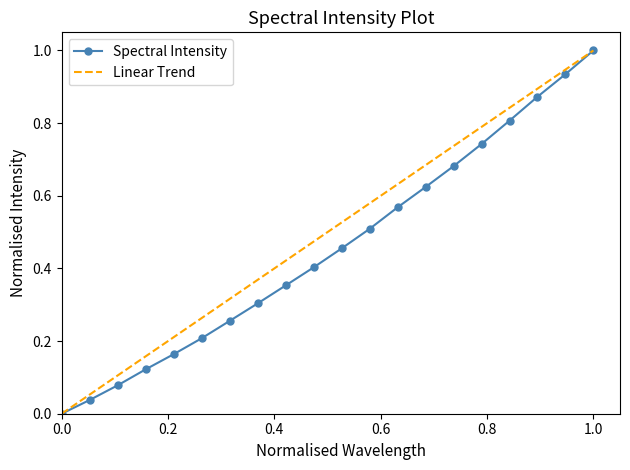

What position from the left is 219.3979?

8